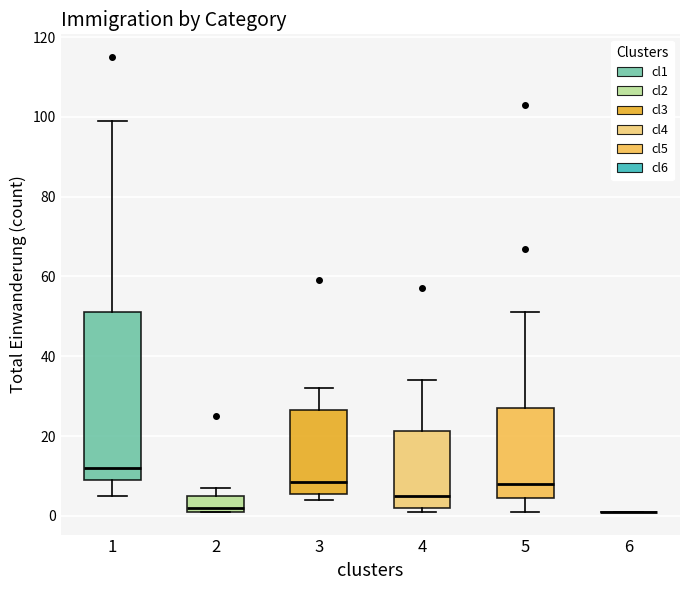

Reading left to right, transcribe this box plot: for each box, give where its median line is, the range the box spans, and where its two whiskers end, as read against the y-axis. The values are not printed on the chart, so give them approximately, as read against the axis.

1: median 12, box 10 to 52, whiskers 6 to 100
2: median 2 (just above the box's lower edge), box 2 to 6, whiskers 2 to 8
3: median 8, box 6 to 26, whiskers 4 to 32
4: median 6, box 2 to 22, whiskers 2 (just below the box's lower edge) to 34
5: median 8, box 4 to 28, whiskers 2 to 52
6: box collapsed to a line at 2, whiskers 2 to 2